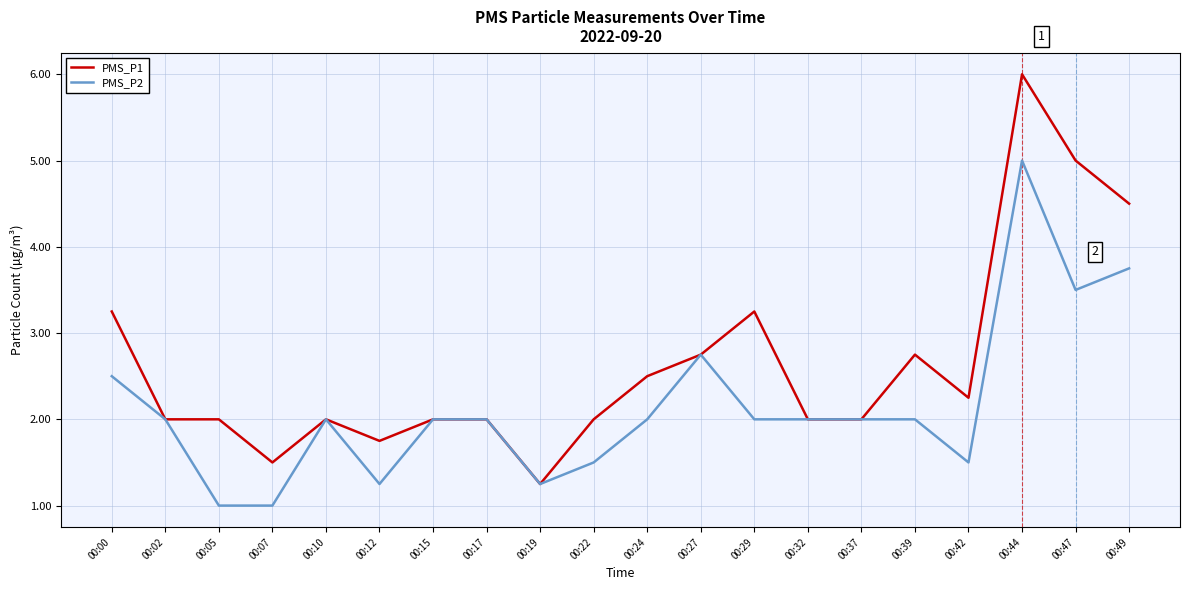

Rank the series by their maximum value, from lowest to highest.

PMS_P2, PMS_P1